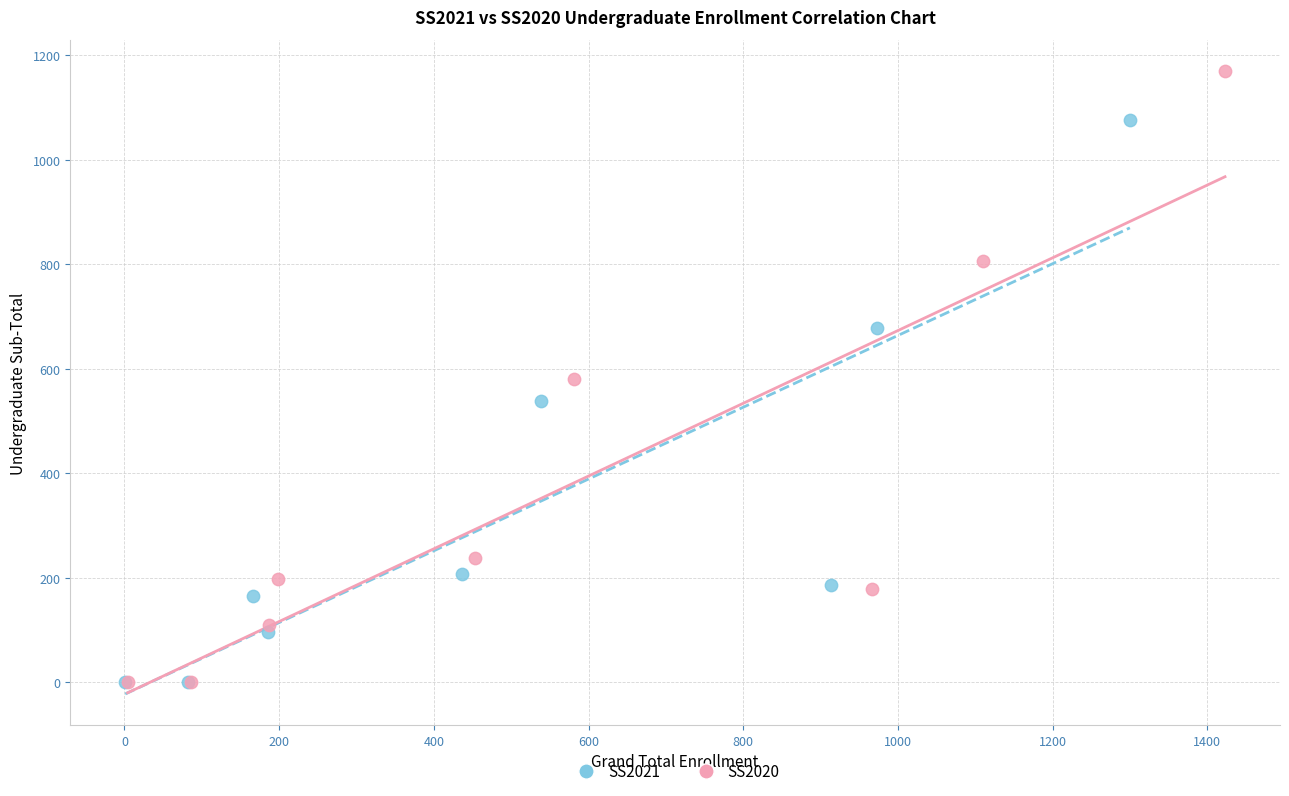

Which series reaches the maximum Y coordinate?

SS2020